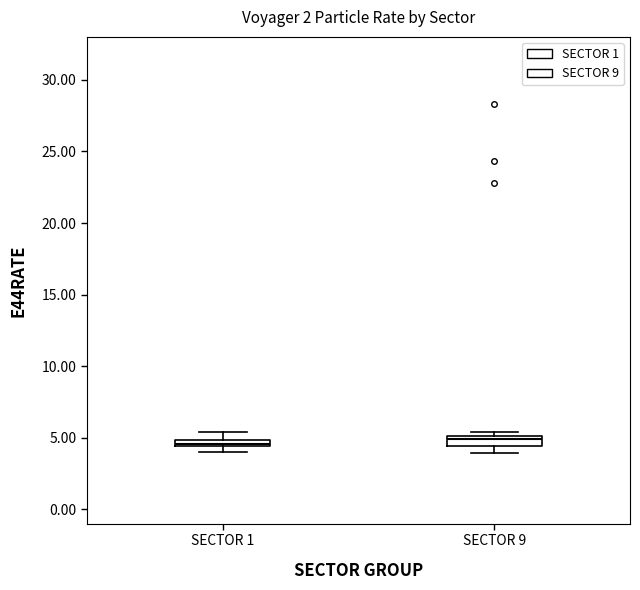

Where is the upper edge of the box for SECTOR 1 on the y-axis? The values are not printed on the chart, so give them approximately, as read against the axis.

5.0